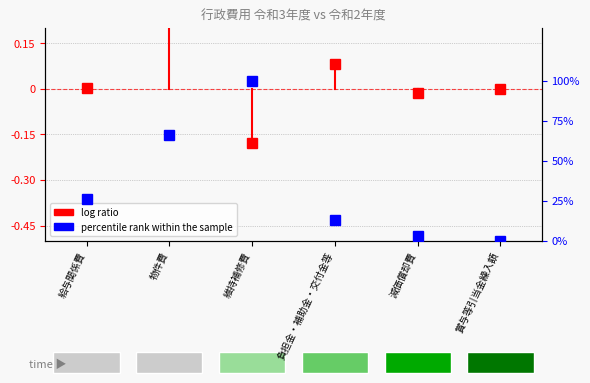

At which category does log ratio reach its first local peak?

物件費